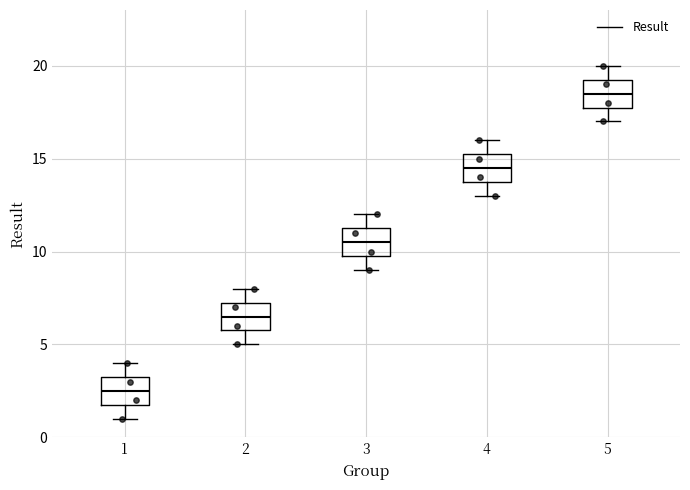

Reading left to right, transcribe this box plot: for each box, give where its median line is, the range the box spans, and where its two whiskers end, as read against the y-axis. The values are not printed on the chart, so give them approximately, as read against the axis.

1: median 2.5, box 2.0 to 3.5, whiskers 1.0 to 4.0
2: median 6.5, box 6.0 to 7.5, whiskers 5.0 to 8.0
3: median 10.5, box 10.0 to 11.5, whiskers 9.0 to 12.0
4: median 14.5, box 14.0 to 15.5, whiskers 13.0 to 16.0
5: median 18.5, box 18.0 to 19.5, whiskers 17.0 to 20.0